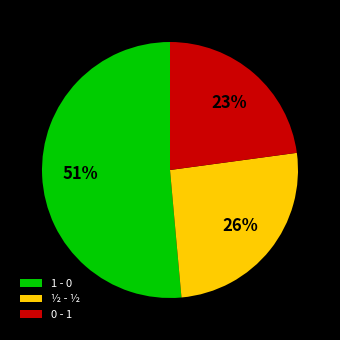

Between 1 - 0 and ½ - ½, which is larger?

1 - 0